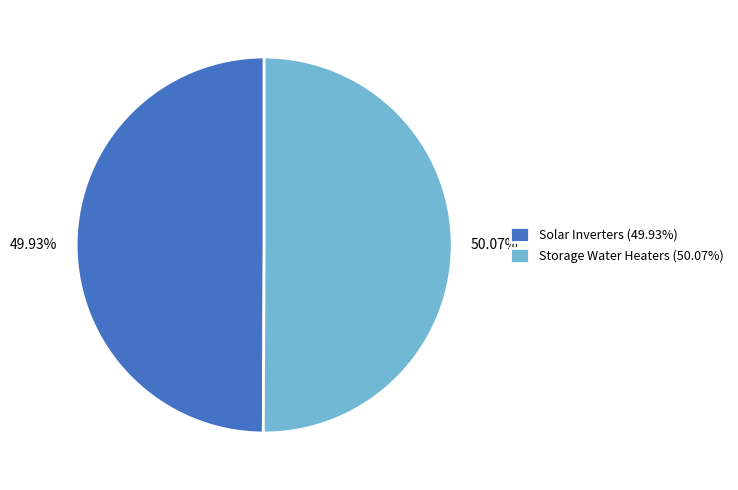

How many slices are in this pie chart?

2